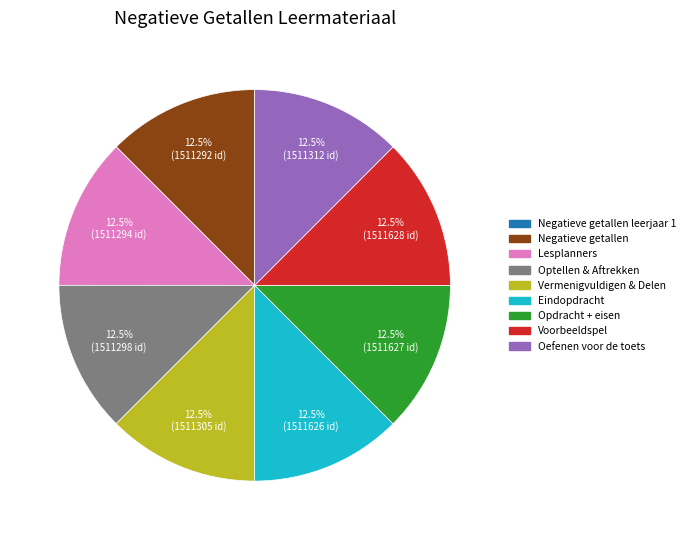

Does any single category account for the majority?

No